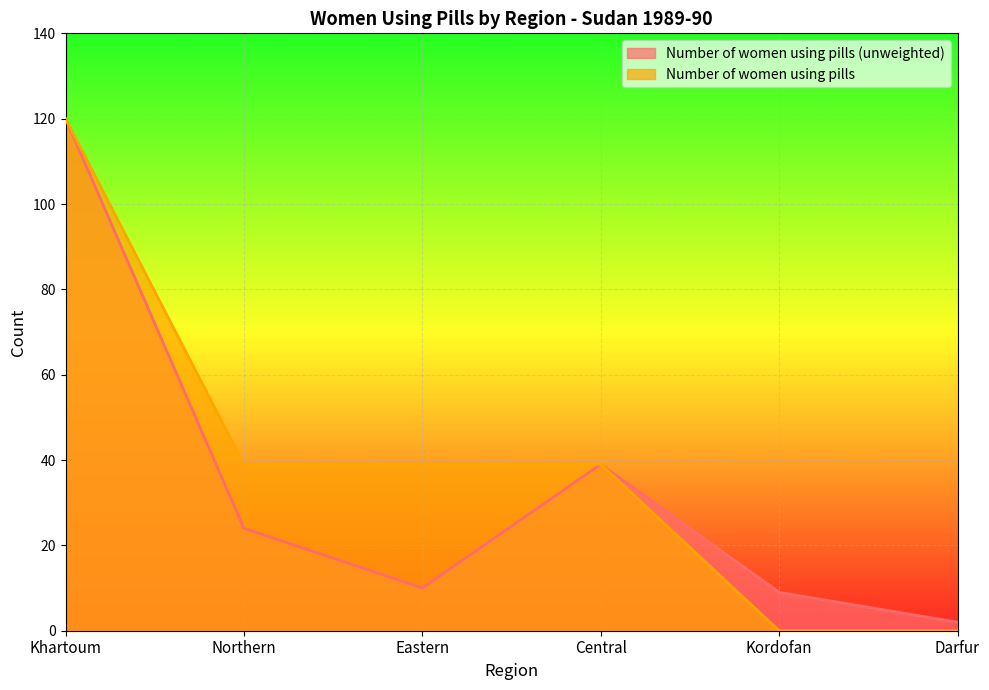

Between Northern and Kordofan, which series saw the biggest shift?

Number of women using pills